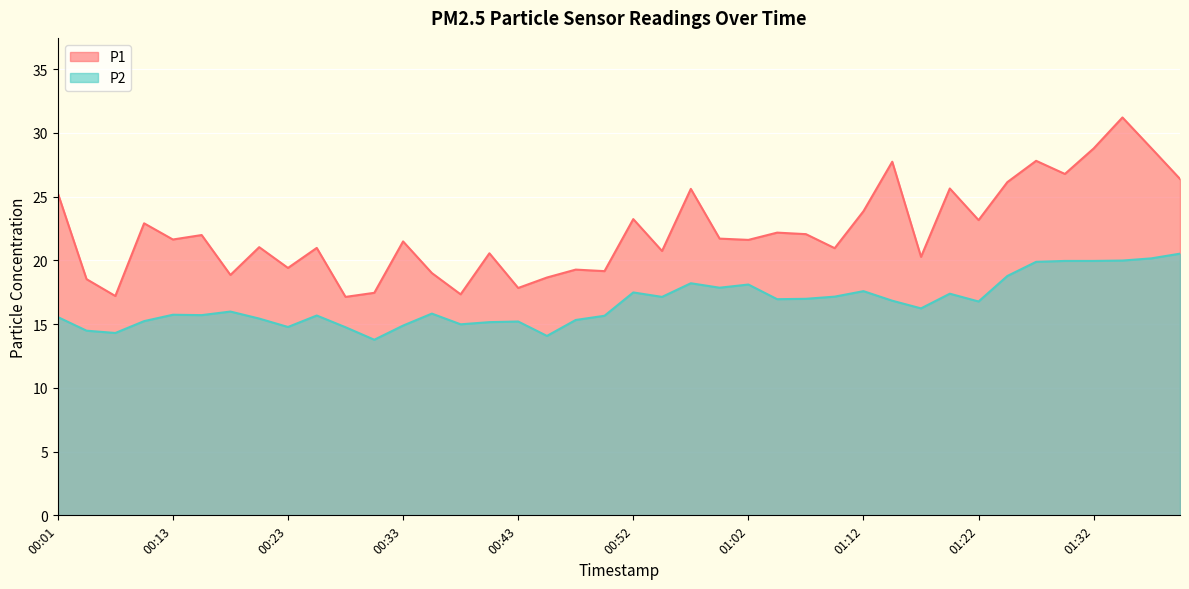

How many lines are shown in the chart?

2